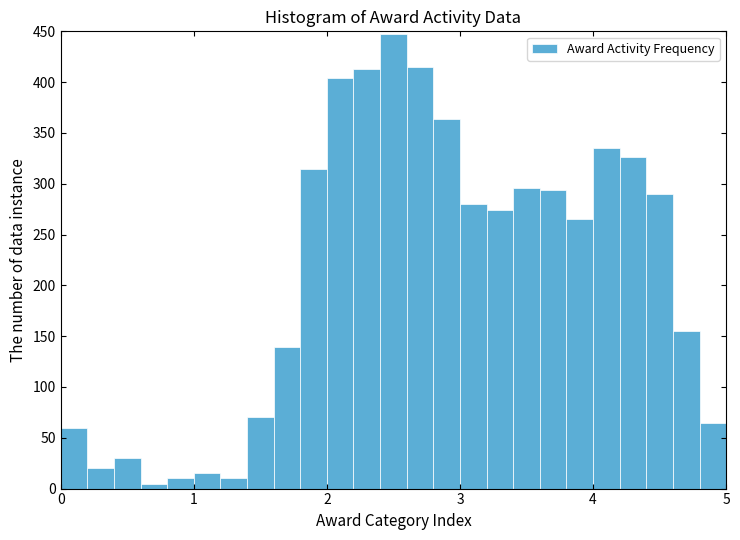

Around what value on the x-axis is the tallest bar? Give the approximate position of its centre, as read against the axis.

2.5